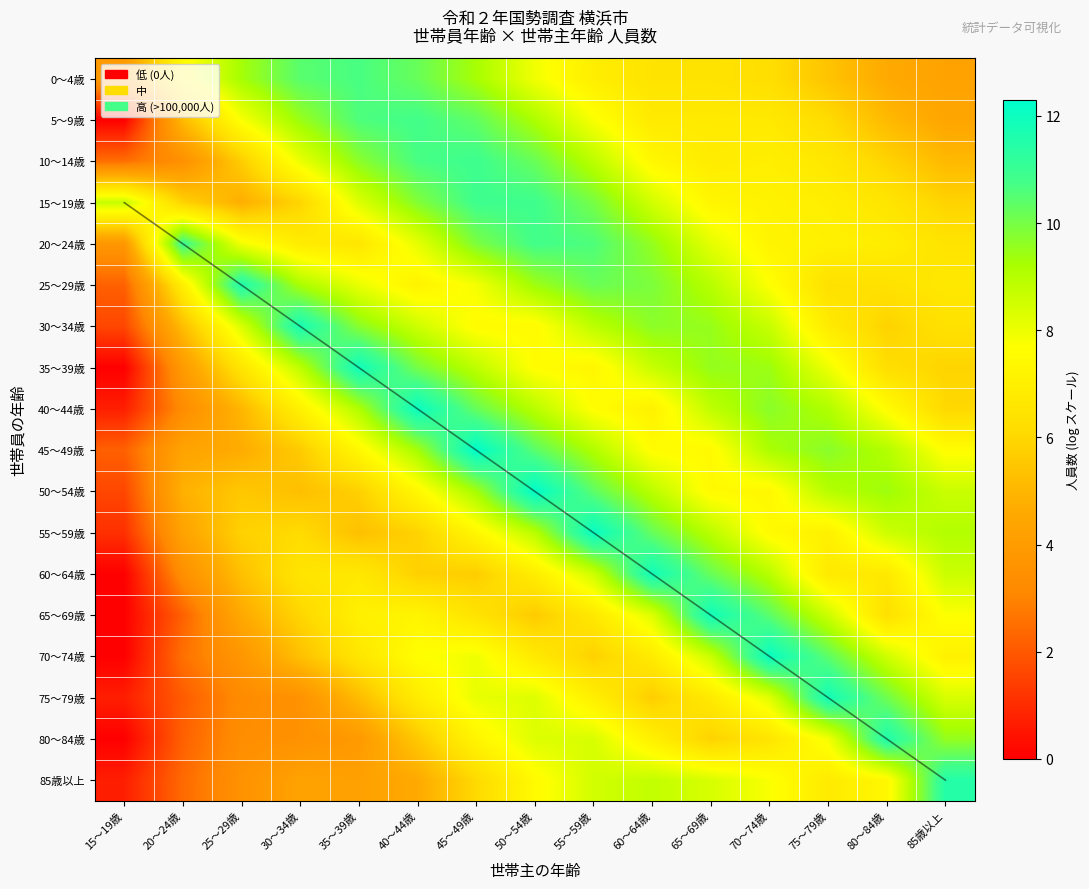

At which category does the chart reach its peak across all series?

45～49歳